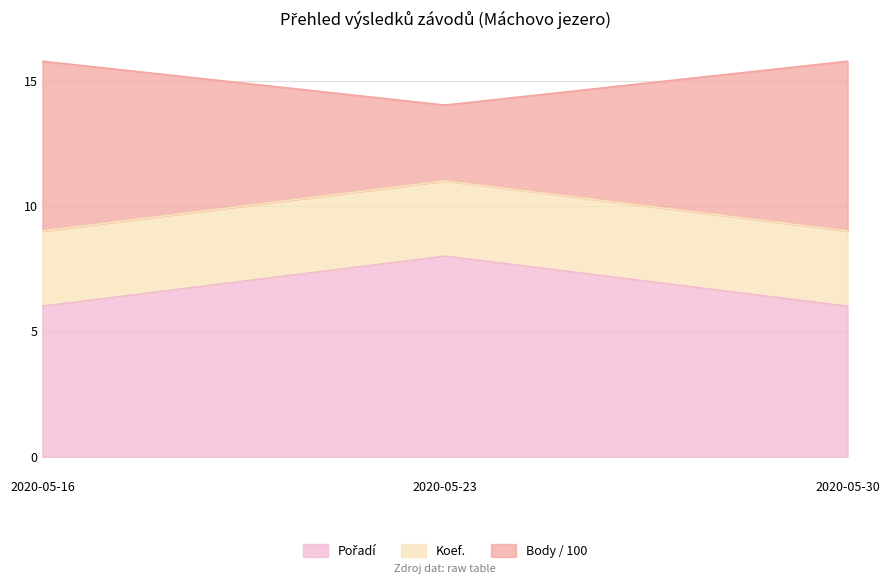

Does the chart display data point markers on the line(s)?

No